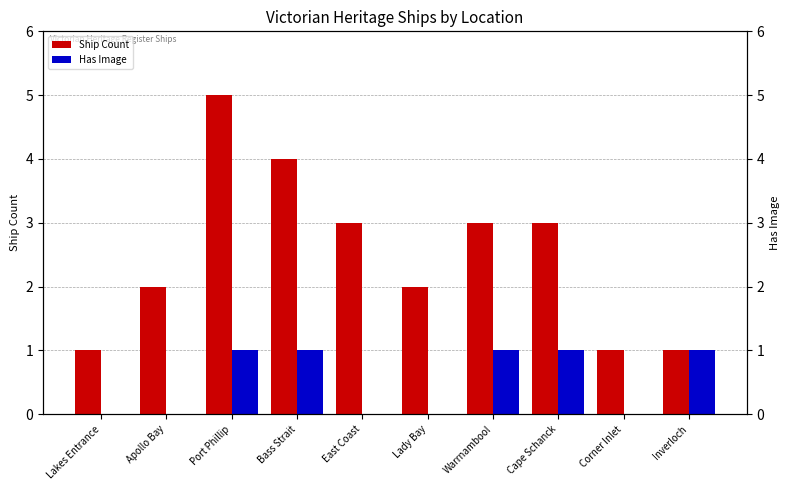

Is it true that Has Image equals 2 at Cape Schanck?

False